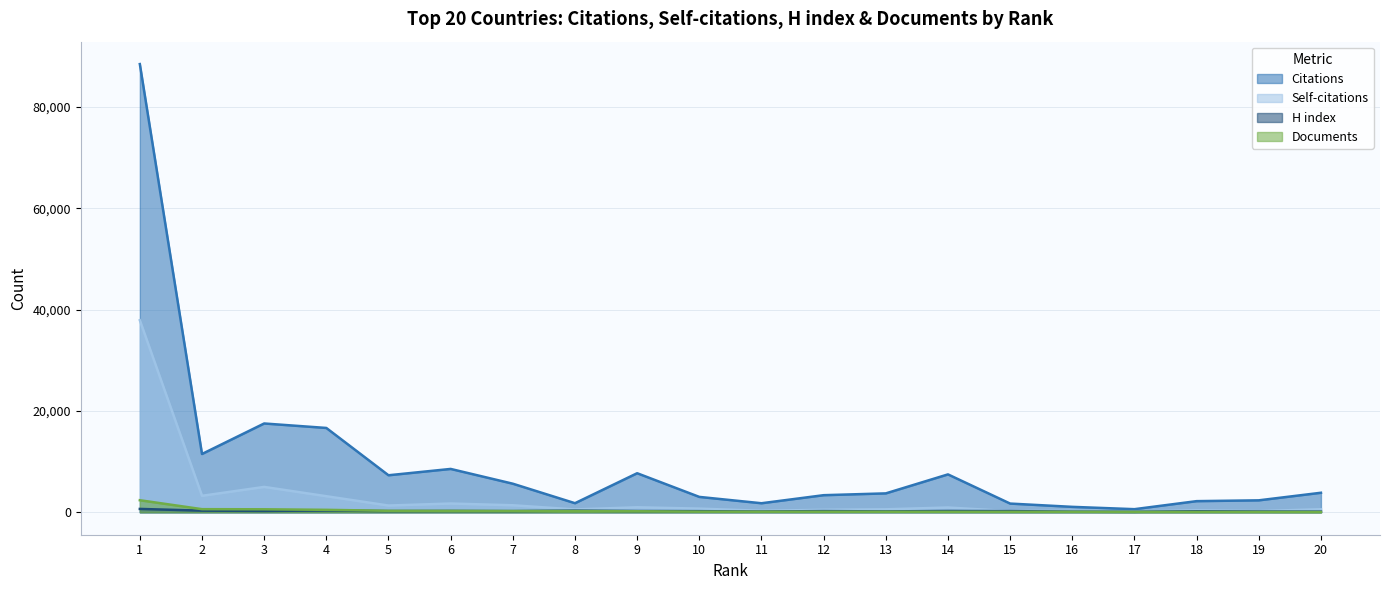

At 12, list the series in order from largest to smallest.

Citations, Self-citations, H index, Documents